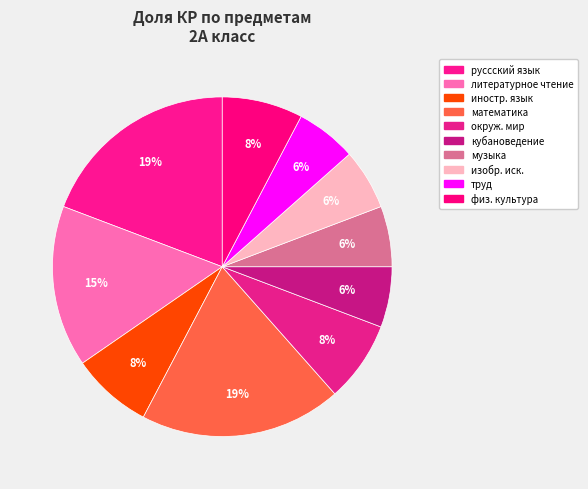

Count the number of slices in the pie.

10